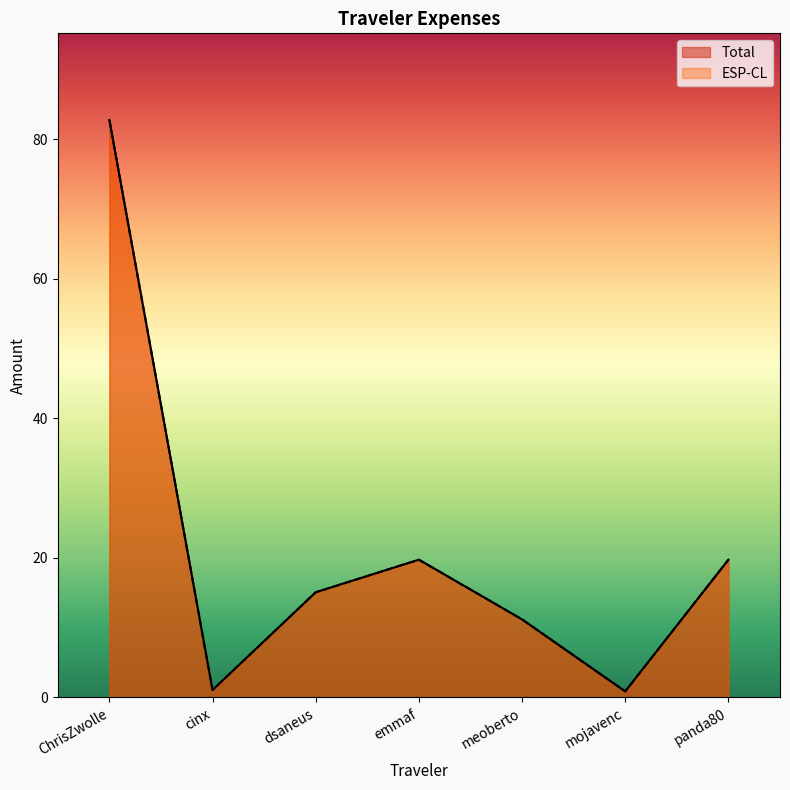

Which series changed the most between ChrisZwolle and meoberto?

Total